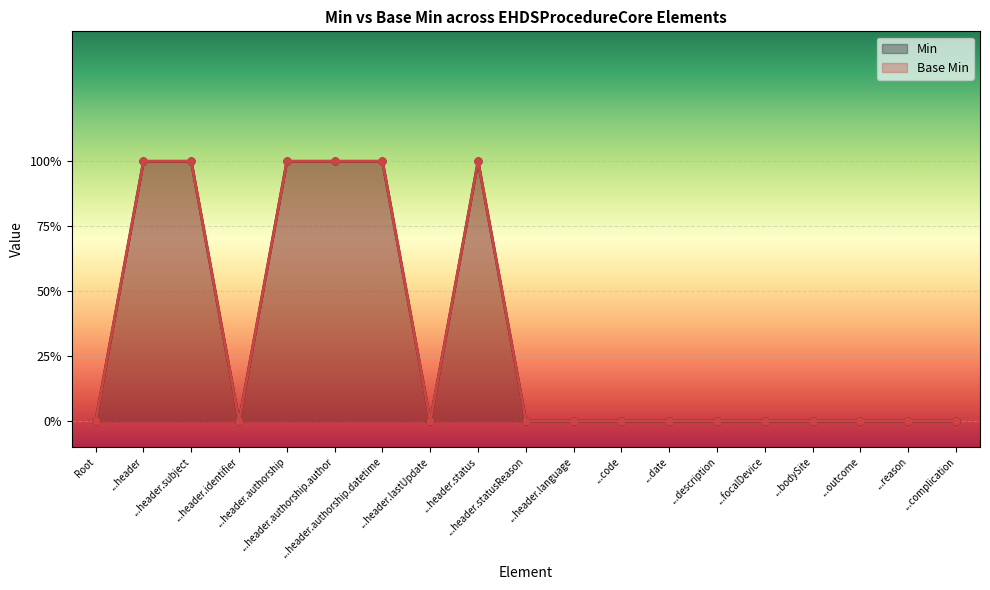

What are all the series names shown in the legend?

Min, Base Min